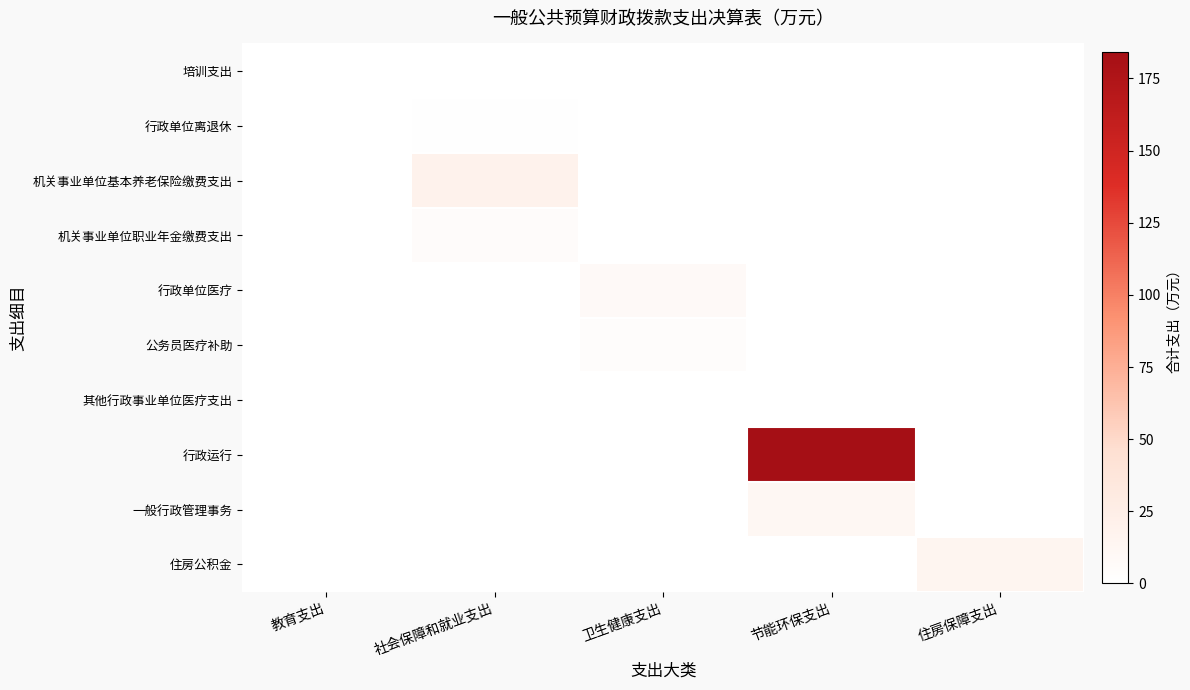

Reading left to right, transcribe all the data shown in this chart.

培训支出: 教育支出=0.4	社会保障和就业支出=0.0	卫生健康支出=0.0	节能环保支出=0.0	住房保障支出=0.0
行政单位离退休: 教育支出=0.0	社会保障和就业支出=1.3	卫生健康支出=0.0	节能环保支出=0.0	住房保障支出=0.0
机关事业单位基本养老保险缴费支出: 教育支出=0.0	社会保障和就业支出=19.2	卫生健康支出=0.0	节能环保支出=0.0	住房保障支出=0.0
机关事业单位职业年金缴费支出: 教育支出=0.0	社会保障和就业支出=5.6	卫生健康支出=0.0	节能环保支出=0.0	住房保障支出=0.0
行政单位医疗: 教育支出=0.0	社会保障和就业支出=0.0	卫生健康支出=8.6	节能环保支出=0.0	住房保障支出=0.0
公务员医疗补助: 教育支出=0.0	社会保障和就业支出=0.0	卫生健康支出=3.7	节能环保支出=0.0	住房保障支出=0.0
其他行政事业单位医疗支出: 教育支出=0.0	社会保障和就业支出=0.0	卫生健康支出=0.3	节能环保支出=0.0	住房保障支出=0.0
行政运行: 教育支出=0.0	社会保障和就业支出=0.0	卫生健康支出=0.0	节能环保支出=184.2	住房保障支出=0.0
一般行政管理事务: 教育支出=0.0	社会保障和就业支出=0.0	卫生健康支出=0.0	节能环保支出=12.0	住房保障支出=0.0
住房公积金: 教育支出=0.0	社会保障和就业支出=0.0	卫生健康支出=0.0	节能环保支出=0.0	住房保障支出=14.7